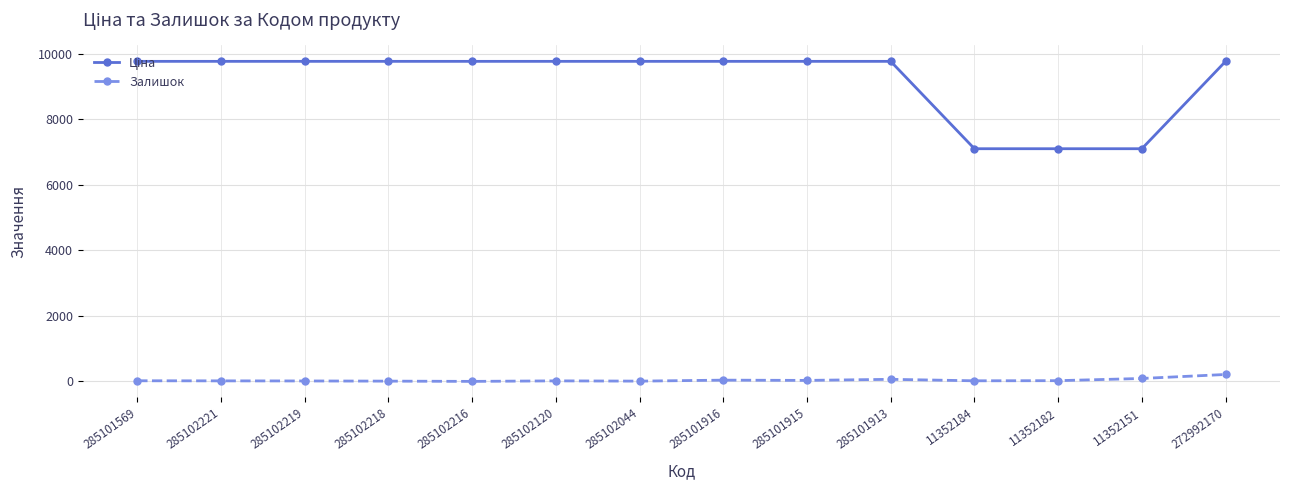

What is the maximum value shown in the chart?

9764.4